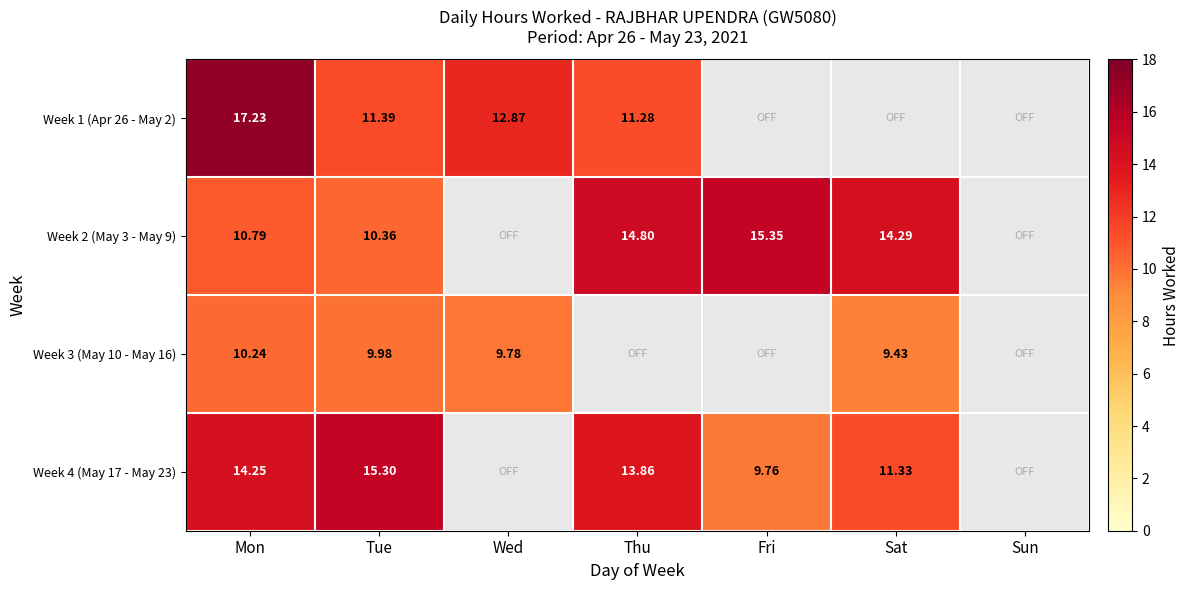

The Week 3 (May 10 - May 16) series shows 10.2 at Mon. True or false?

True